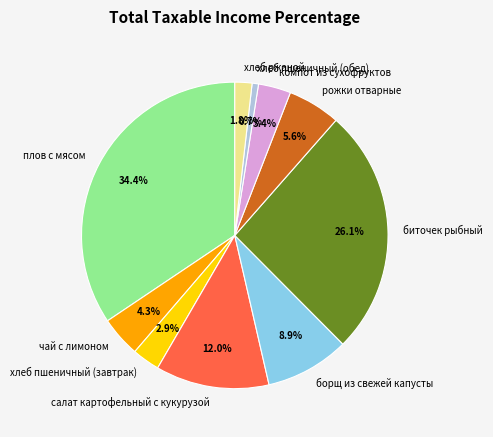

Which slice is the largest?

плов с мясом